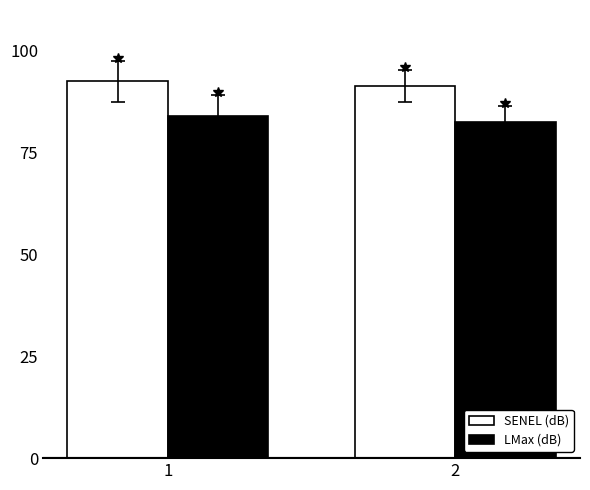

Does the chart contain stacked bars?

No